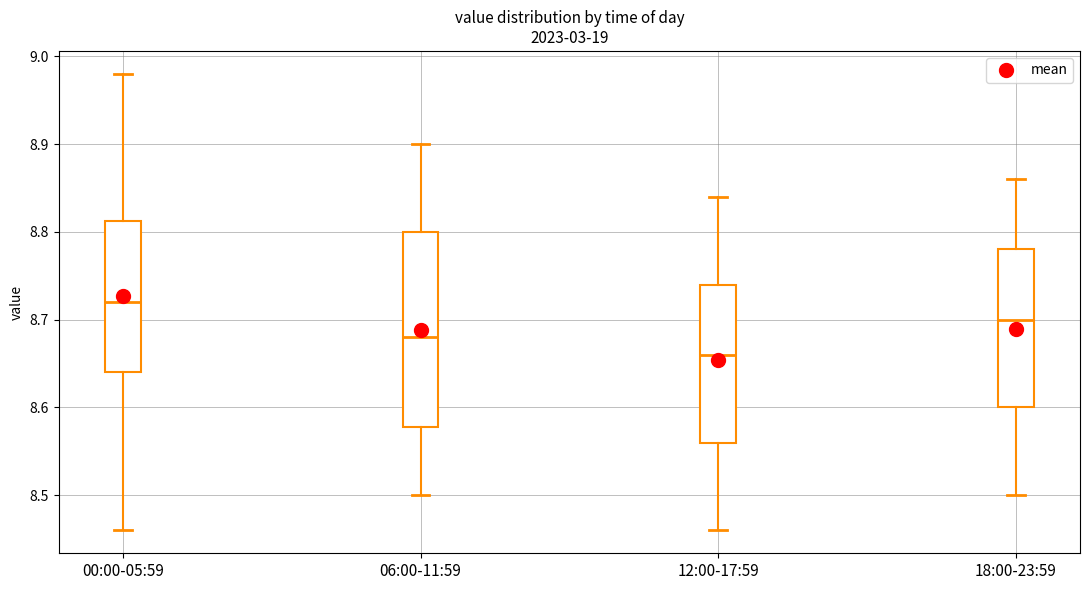

Which box has the lowest median line?

12:00-17:59